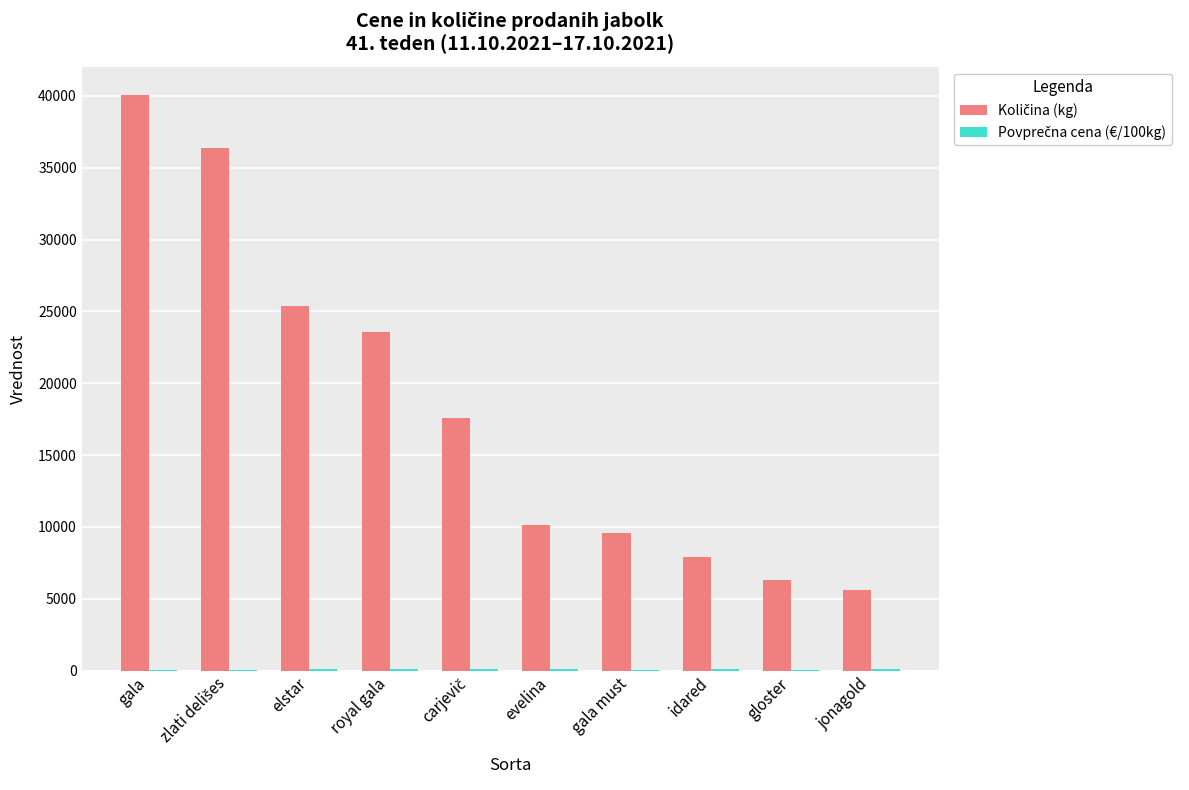

What is the greatest value displayed?

40026.0